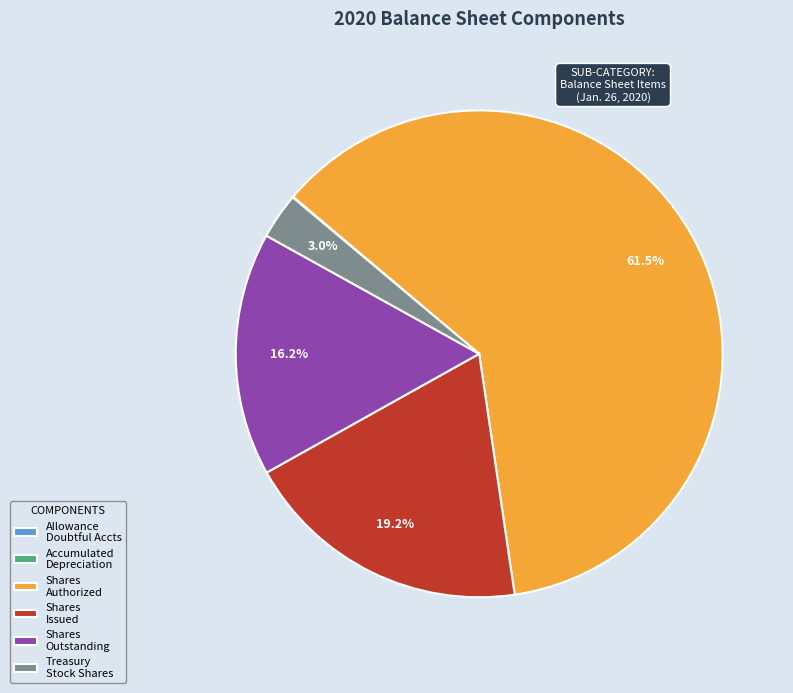

What portion of the pie excludes Shares Outstanding?

83.8%